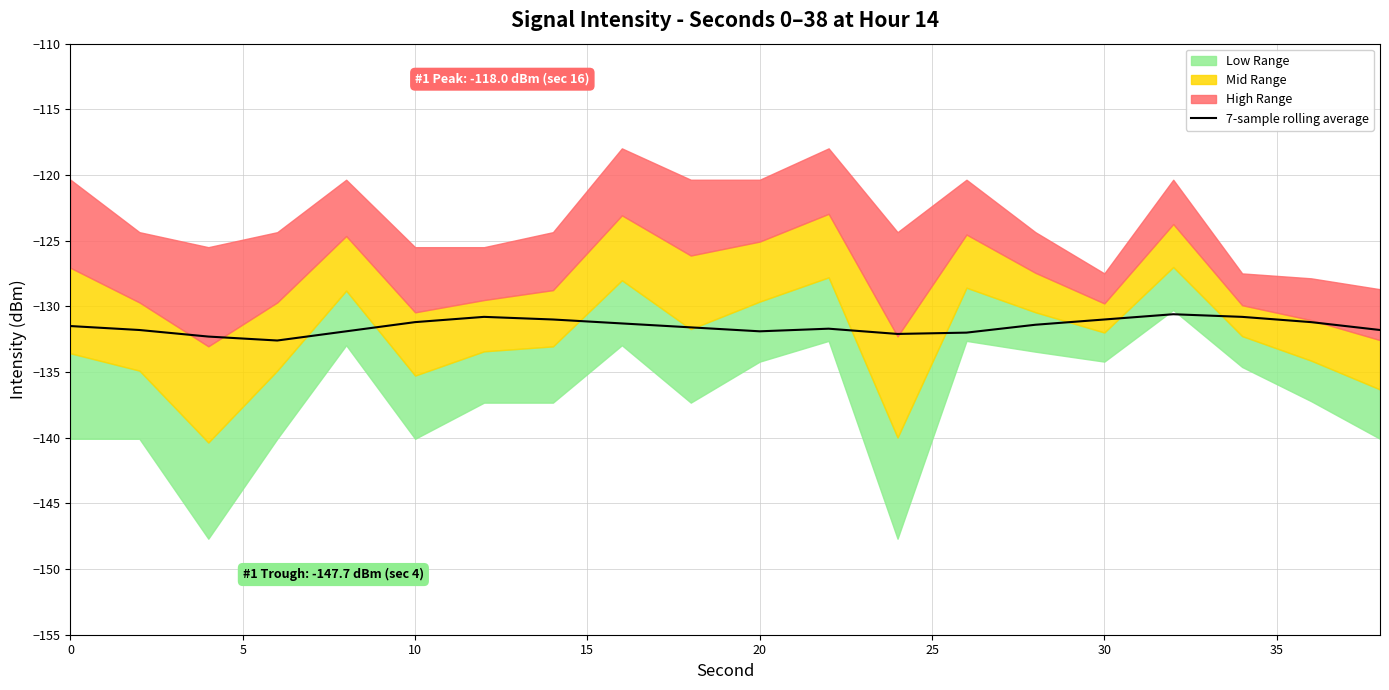

What is the maximum value for 7-sample rolling average?

-130.6